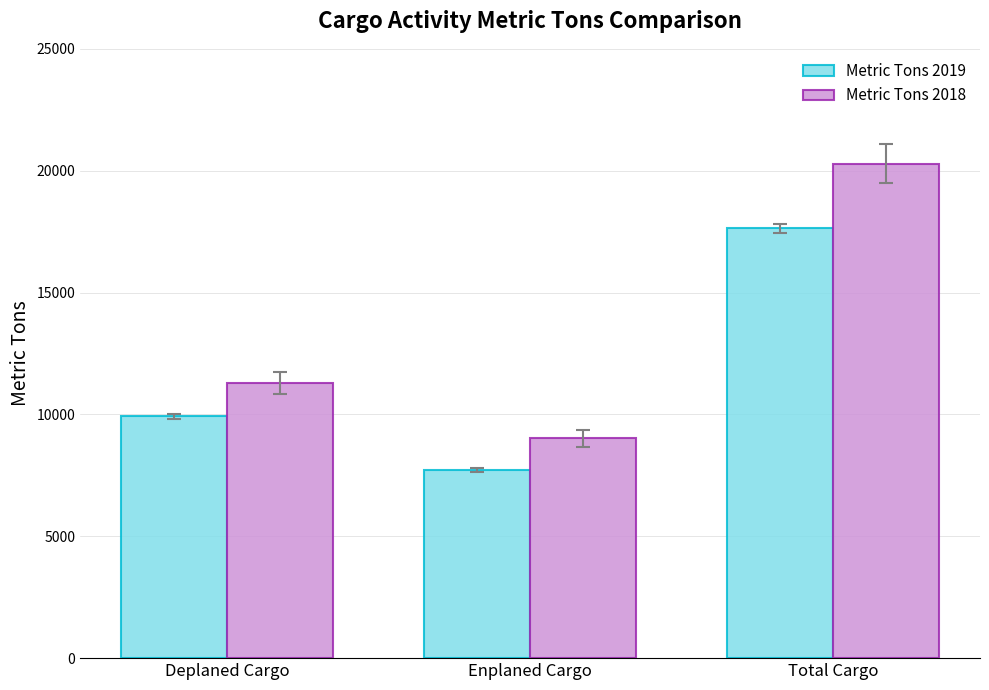

Are the bars horizontal?

No